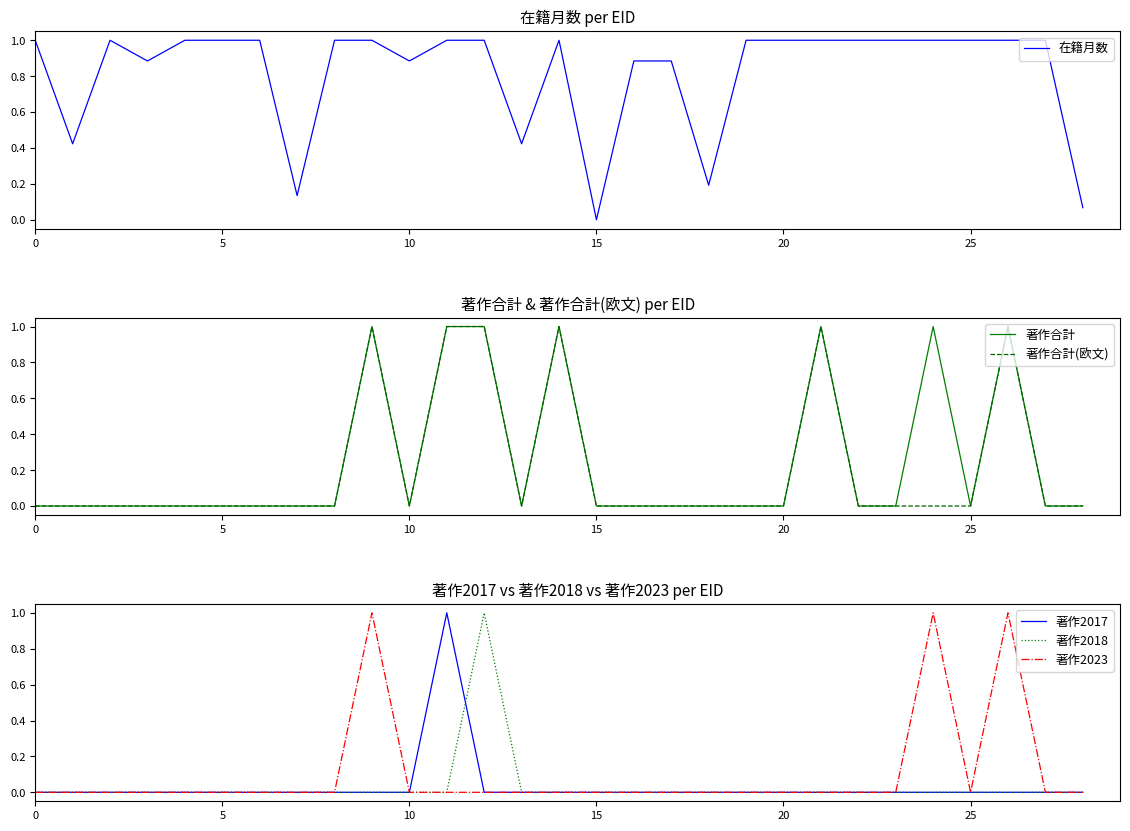

At which category does the chart reach its minimum across all series?

15